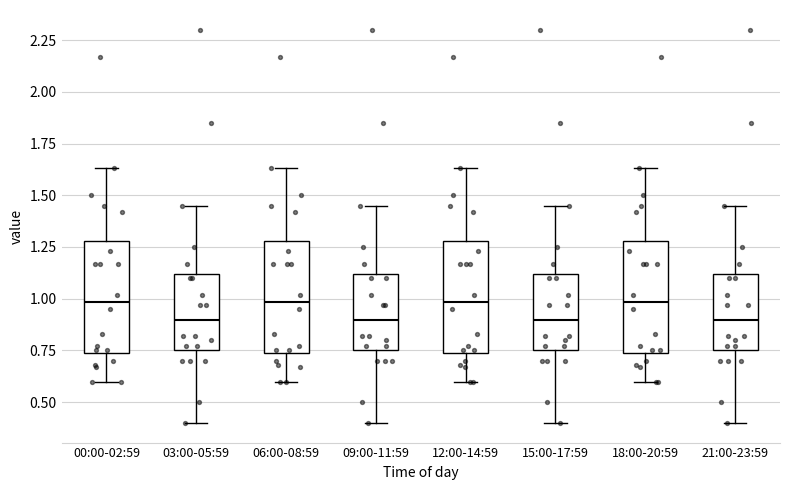

Reading left to right, transcribe this box plot: for each box, give where its median line is, the range the box spans, and where its two whiskers end, as read against the y-axis. The values are not printed on the chart, so give them approximately, as read against the axis.

00:00-02:59: median 1.00, box 0.75 to 1.30, whiskers 0.60 to 1.65
03:00-05:59: median 0.90, box 0.75 to 1.10, whiskers 0.40 to 1.45
06:00-08:59: median 1.00, box 0.75 to 1.30, whiskers 0.60 to 1.65
09:00-11:59: median 0.90, box 0.75 to 1.10, whiskers 0.40 to 1.45
12:00-14:59: median 1.00, box 0.75 to 1.30, whiskers 0.60 to 1.65
15:00-17:59: median 0.90, box 0.75 to 1.10, whiskers 0.40 to 1.45
18:00-20:59: median 1.00, box 0.75 to 1.30, whiskers 0.60 to 1.65
21:00-23:59: median 0.90, box 0.75 to 1.10, whiskers 0.40 to 1.45